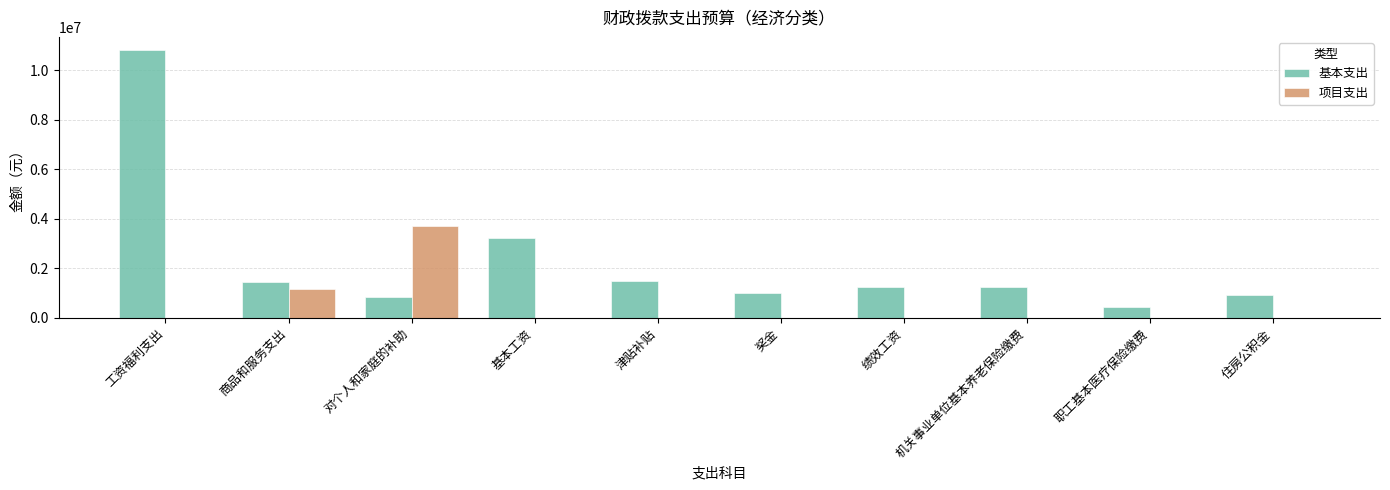

What is the highest value of the 项目支出 series?

3700667